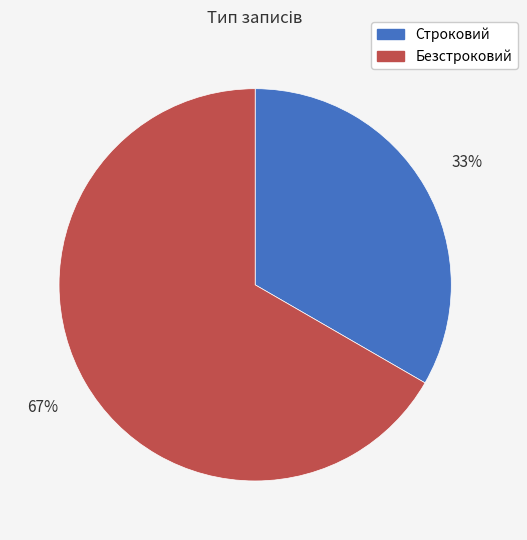

Which has a higher value, Строковий or Безстроковий?

Безстроковий